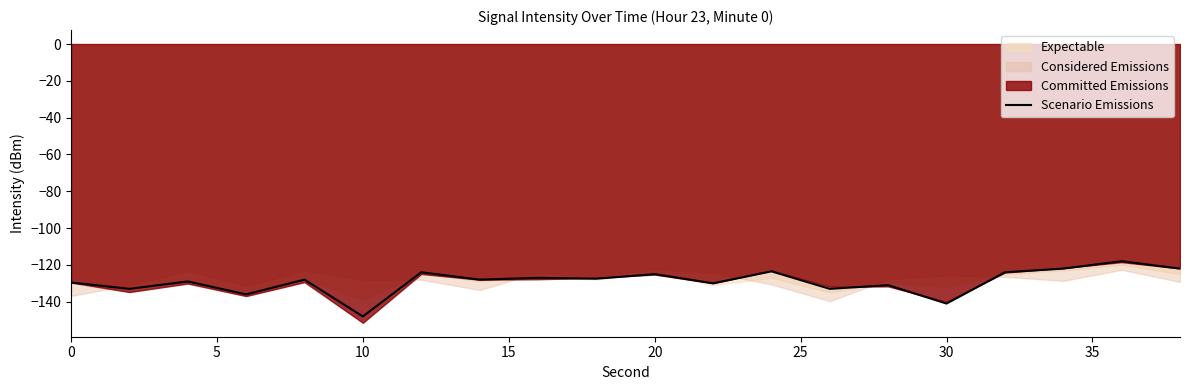

What is the average value?

-129.0